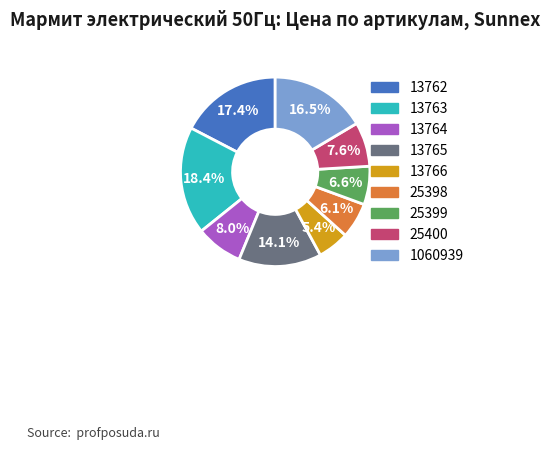

To the nearest percent, what is the combined percentage of 13766 and 1060939?

22%